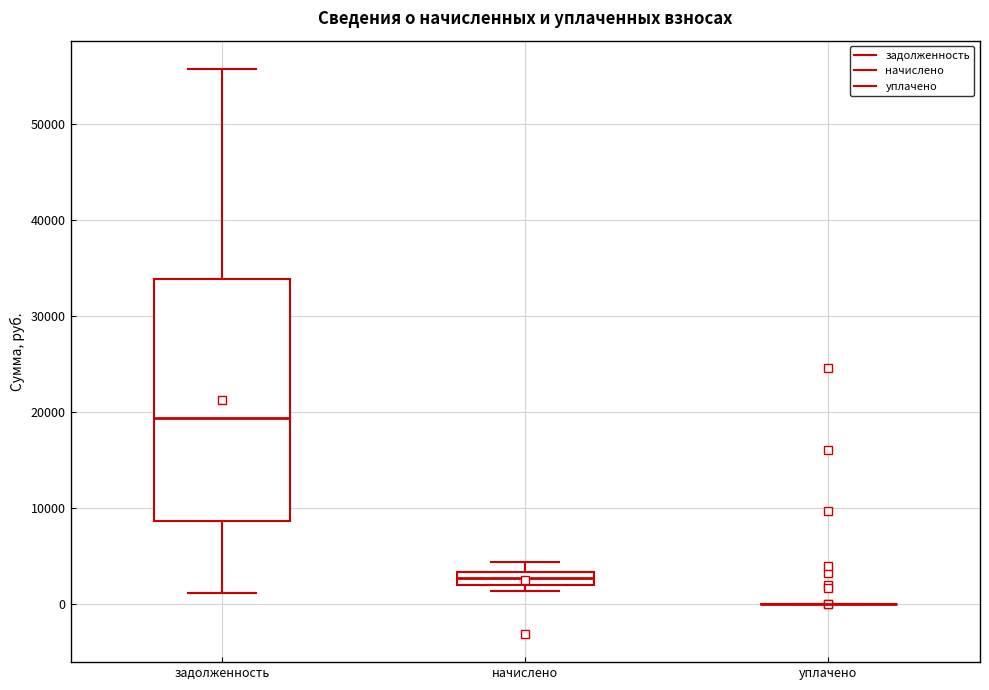

Where does the lower whisker of the box for задолженность end on the y-axis? The values are not printed on the chart, so give them approximately, as read against the axis.

1000